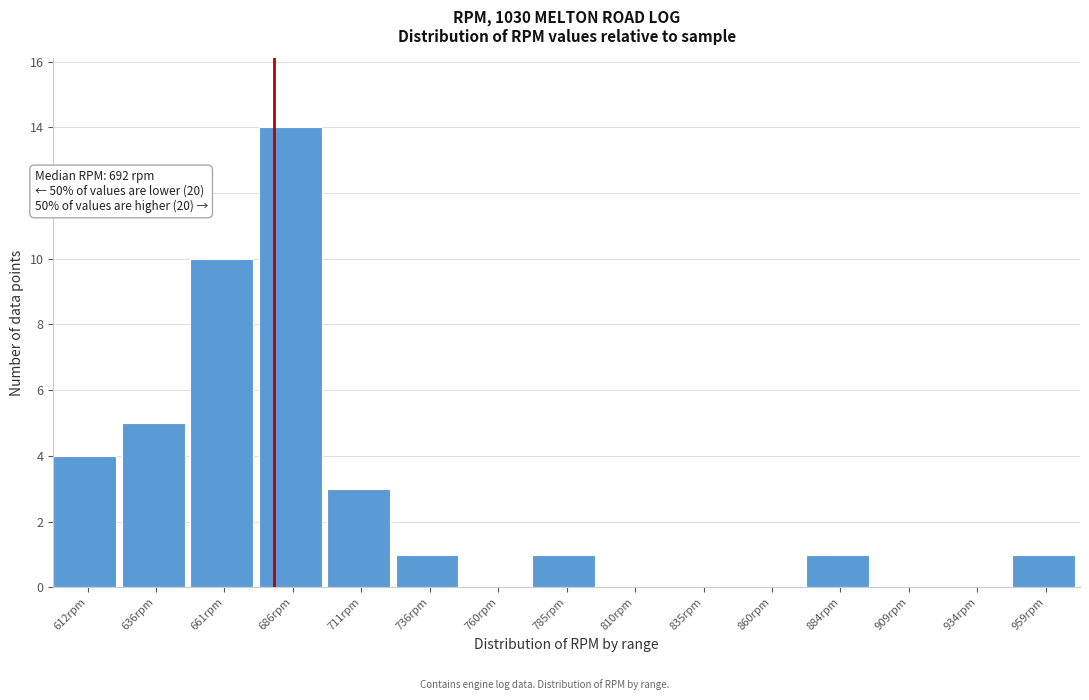

Reading left to right, list all the values displayed in this chart.

612rpm=4	636rpm=5	661rpm=10	686rpm=14	711rpm=3	736rpm=1	760rpm=0	785rpm=1	810rpm=0	835rpm=0	860rpm=0	884rpm=1	909rpm=0	934rpm=0	959rpm=1